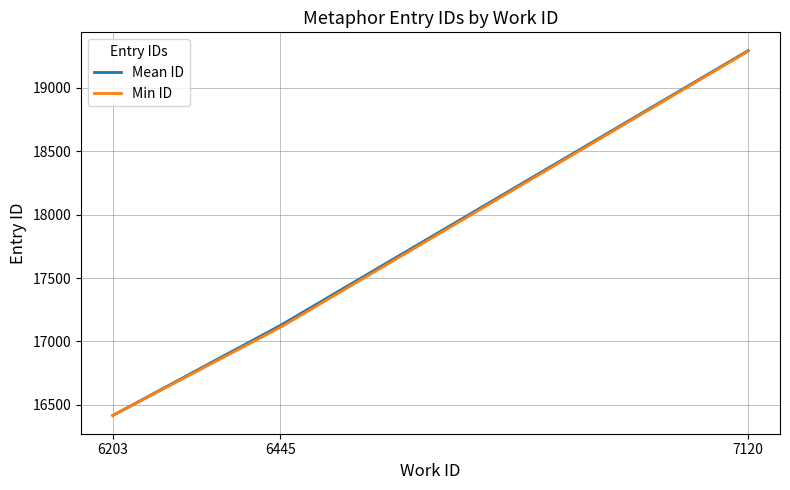

Count the number of data series in this chart.

2